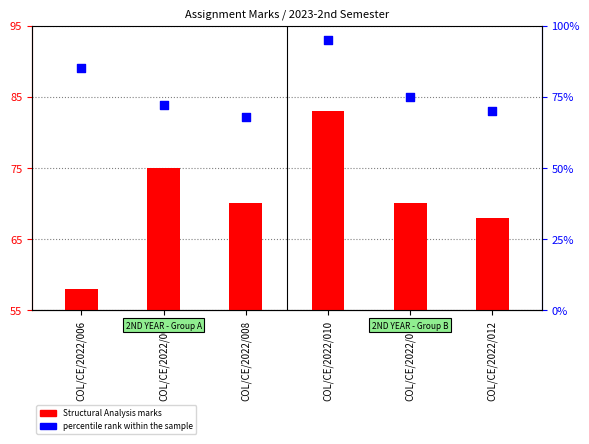

Which has a higher value, COL/CE/2022/012 or COL/CE/2022/010?

COL/CE/2022/010